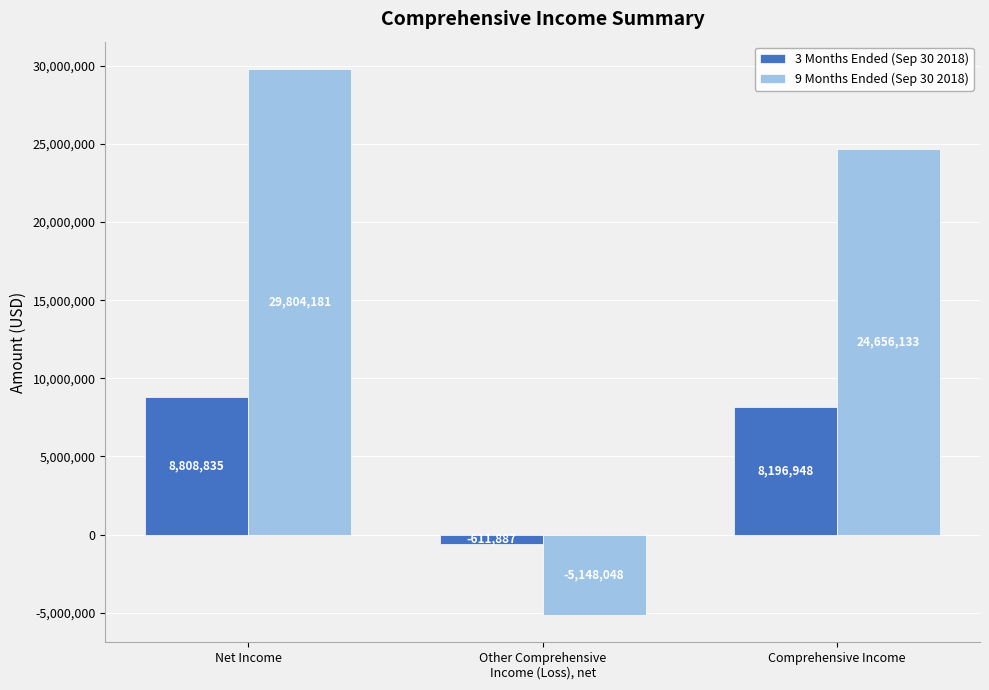

Reading left to right, transcribe all the data shown in this chart.

3 Months Ended (Sep 30 2018): Net Income=8808835	Other Comprehensive
Income (Loss), net=-611887	Comprehensive Income=8196948
9 Months Ended (Sep 30 2018): Net Income=29804181	Other Comprehensive
Income (Loss), net=-5148048	Comprehensive Income=24656133